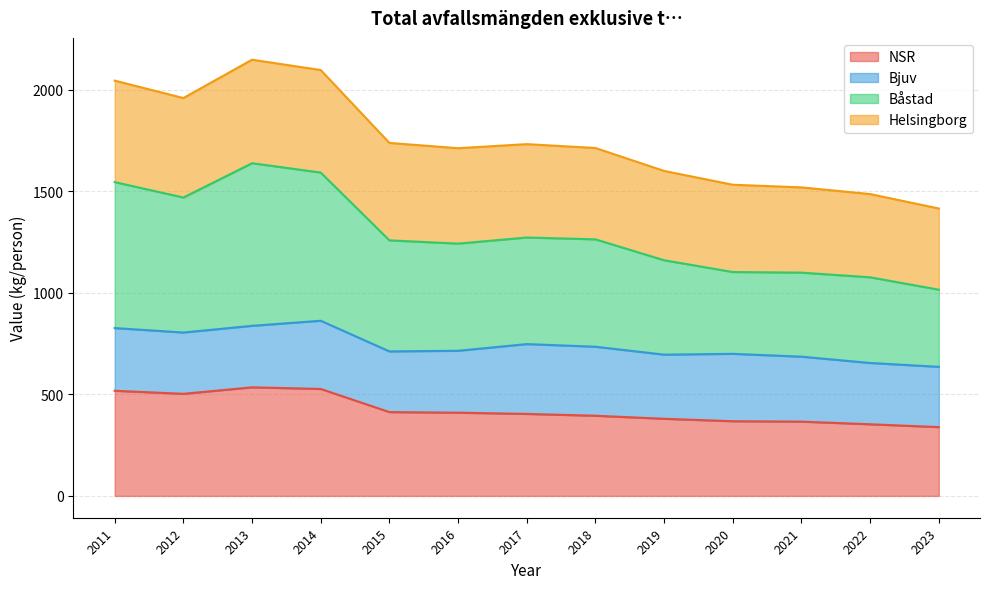

How many interior local valleys does the Båstad series have?

2